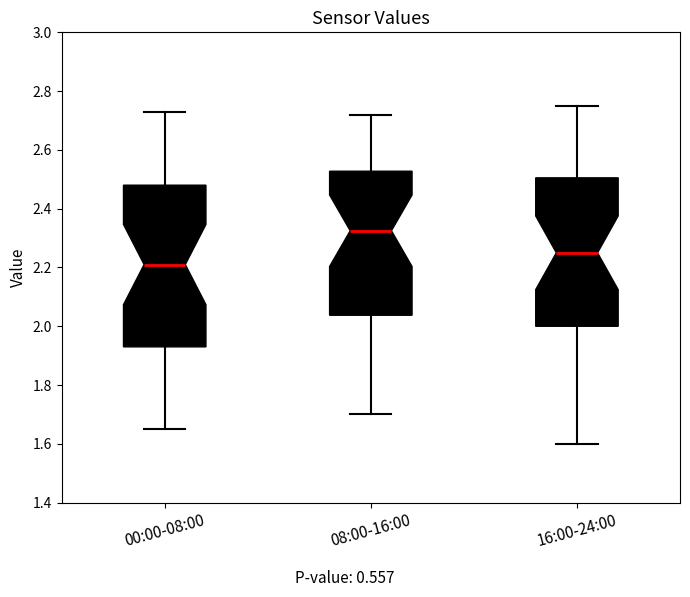

Where does the lower whisker of the box for 00:00-08:00 end on the y-axis? The values are not printed on the chart, so give them approximately, as read against the axis.

1.66